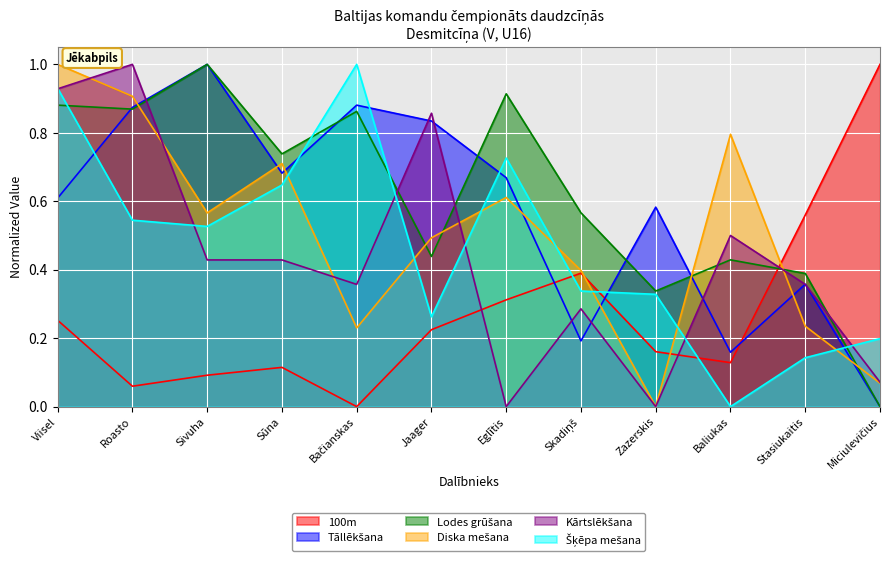

Is the value of 100m at Sivuha greater than the value of Šķēpa mešana at Skadiņš?

No